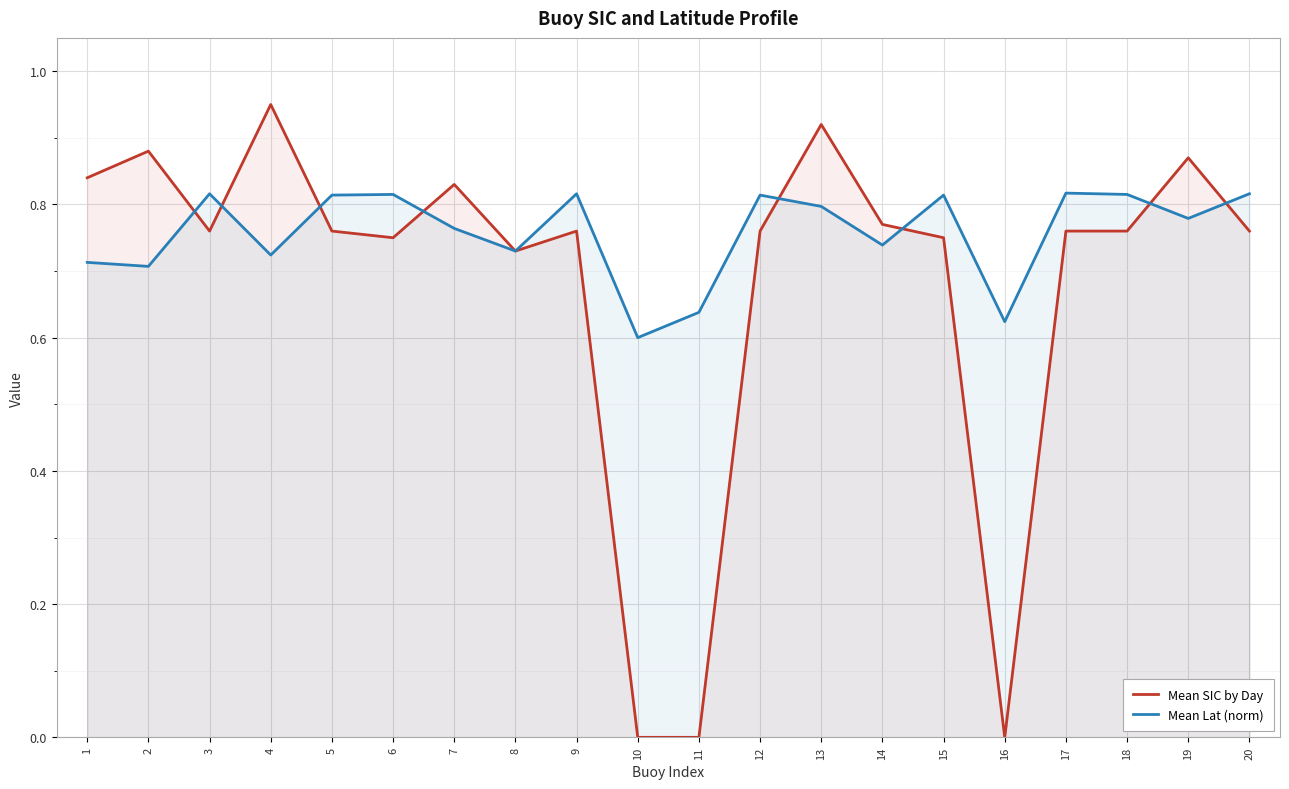

Reading right to left, extract all data points from this chart.

Mean SIC by Day: 0.8	0.9	0.8	0.8	0.0	0.8	0.8	0.9	0.8	0.0	0.0	0.8	0.7	0.8	0.8	0.8	0.9	0.8	0.9	0.8
Mean Lat (norm): 0.8	0.8	0.8	0.8	0.6	0.8	0.7	0.8	0.8	0.6	0.6	0.8	0.7	0.8	0.8	0.8	0.7	0.8	0.7	0.7